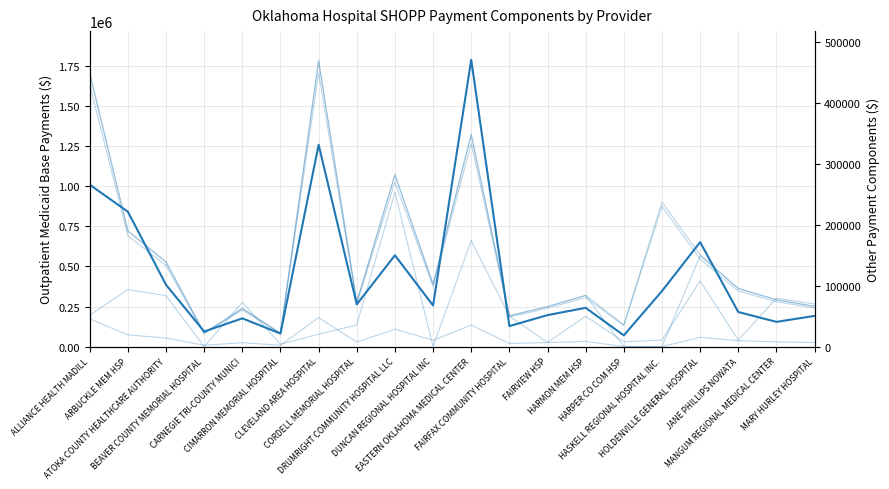

Which label corresponds to the largest value in the chart?

EASTERN OKLAHOMA MEDICAL CENTER